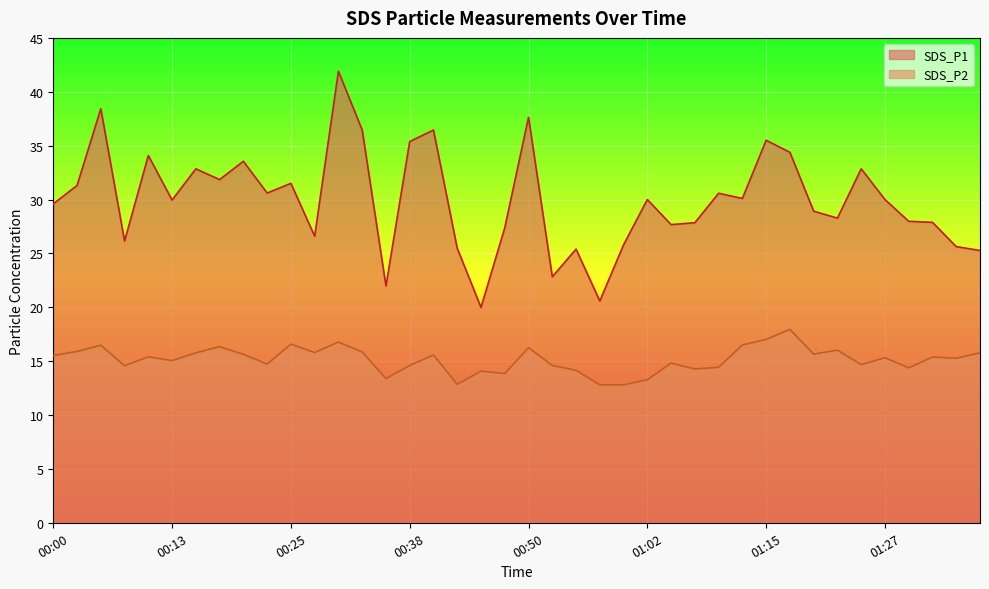

Which series has the largest range (max minus min)?

SDS_P1